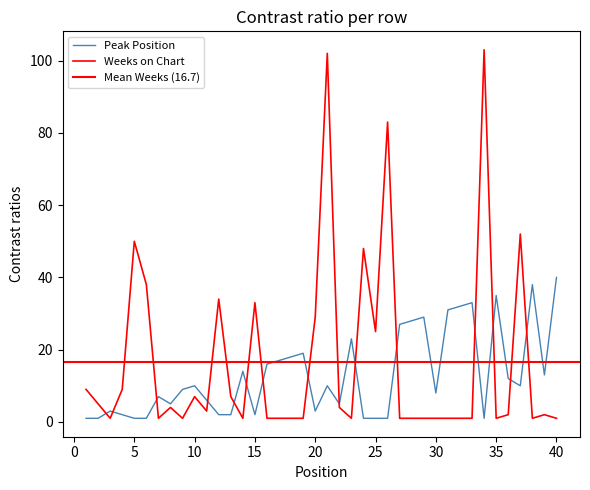

What is the value of the Weeks on Chart point at the 19th from the left?

1